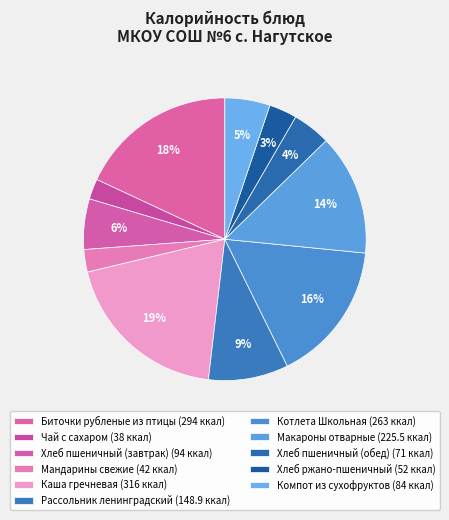

What is the largest slice in the pie chart?

Каша гречневая